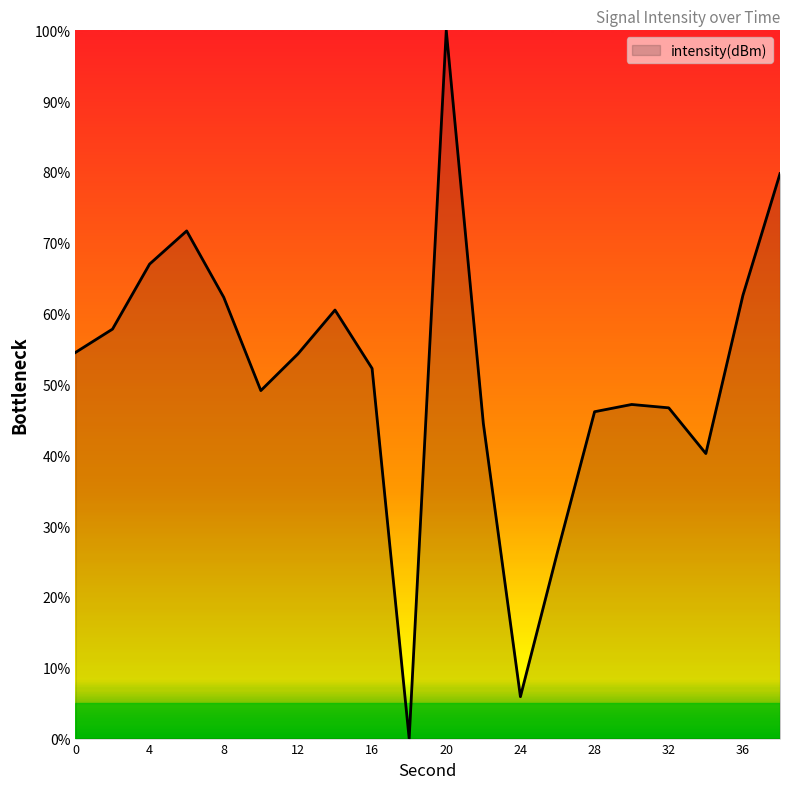

What is the greatest value displayed?

100.0